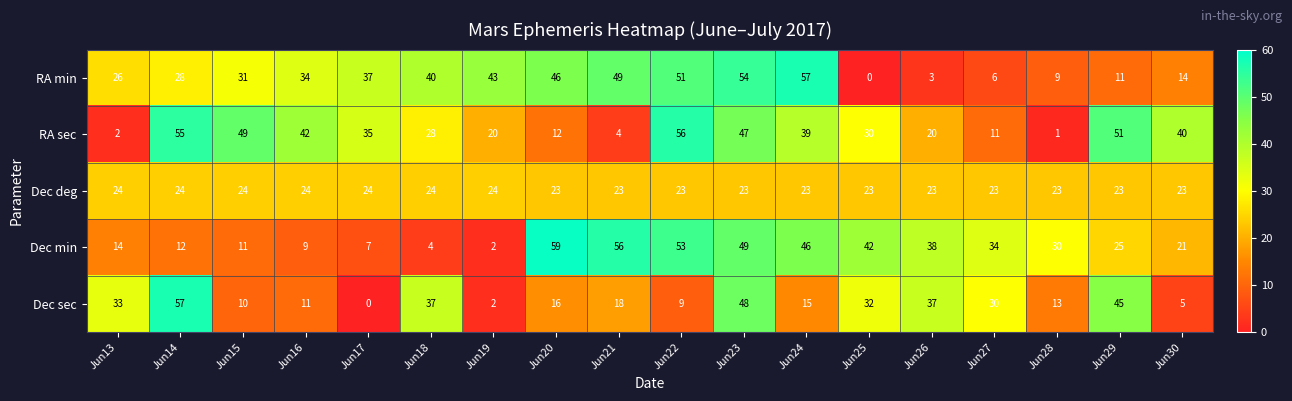

What is the average value of the Dec min series?

28